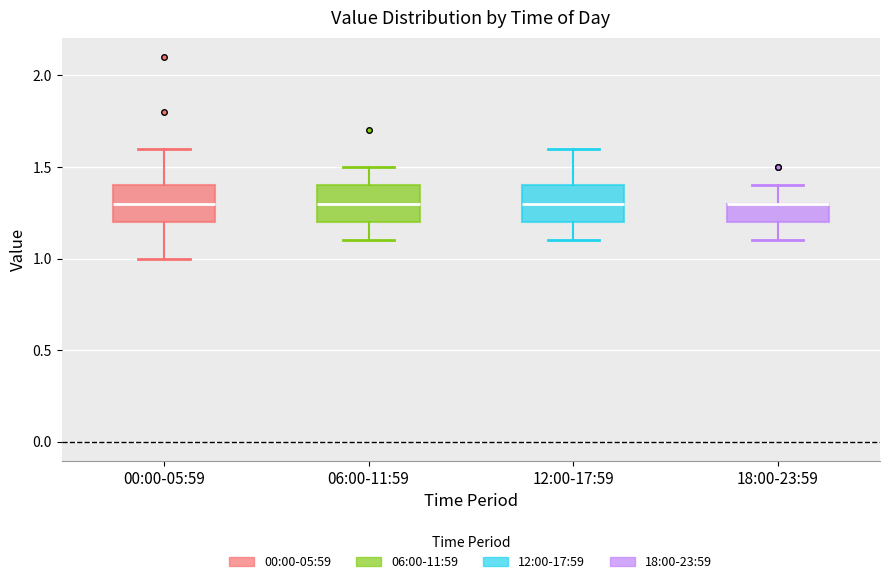

Reading left to right, read every box against the y-axis: the position of its median line, the range the box covers, and the ends of its whiskers. The values are not printed on the chart, so give them approximately, as read against the axis.

00:00-05:59: median 1.3, box 1.2 to 1.4, whiskers 1.0 to 1.6
06:00-11:59: median 1.3, box 1.2 to 1.4, whiskers 1.1 to 1.5
12:00-17:59: median 1.3, box 1.2 to 1.4, whiskers 1.1 to 1.6
18:00-23:59: median 1.3 (drawn on the box's upper edge), box 1.2 to 1.3, whiskers 1.1 to 1.4